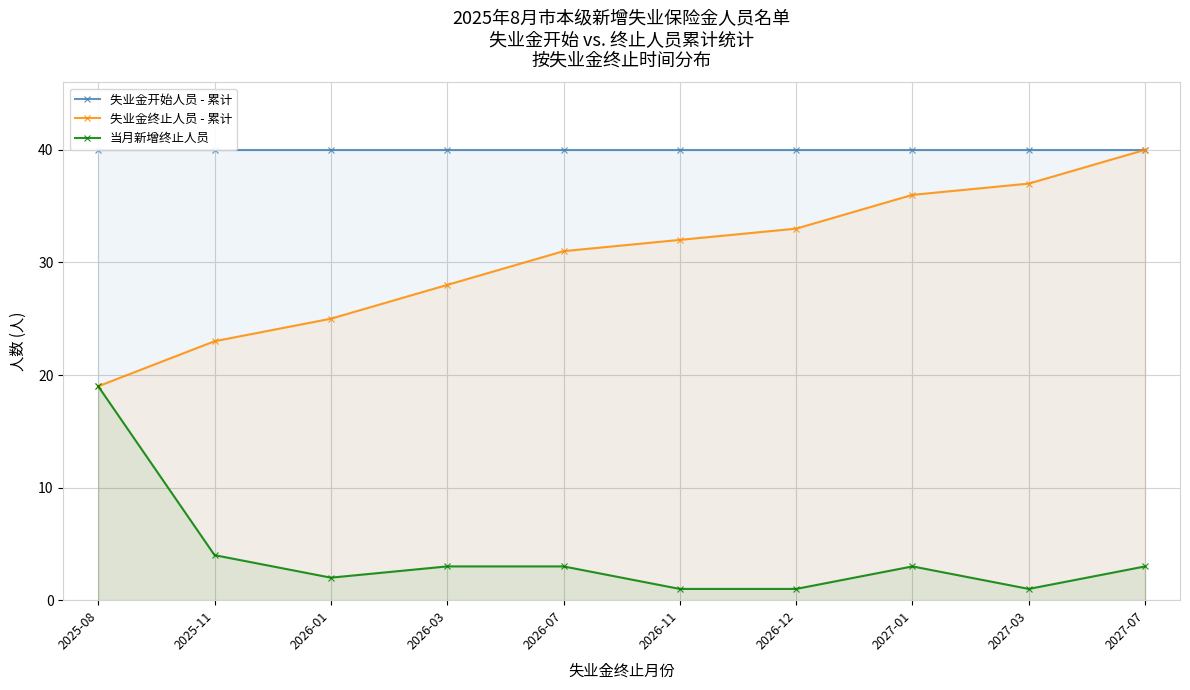

Which category has the highest value in the 当月新增终止人员 series?

2025-08